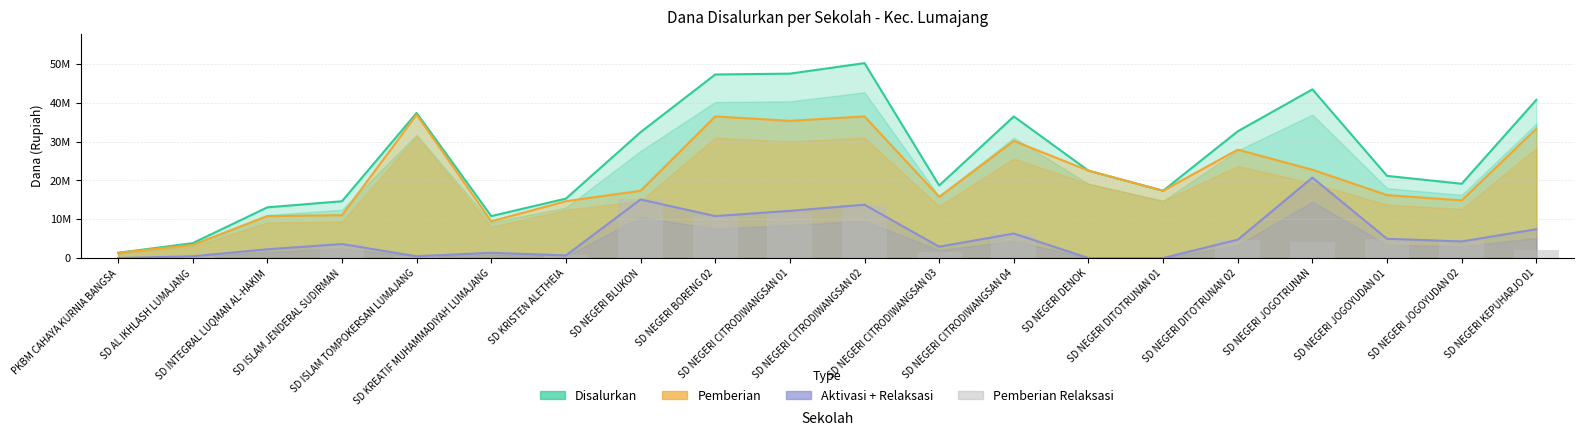

What is the label of the 15th bar from the right?

SD KREATIF MUHAMMADIYAH LUMAJANG